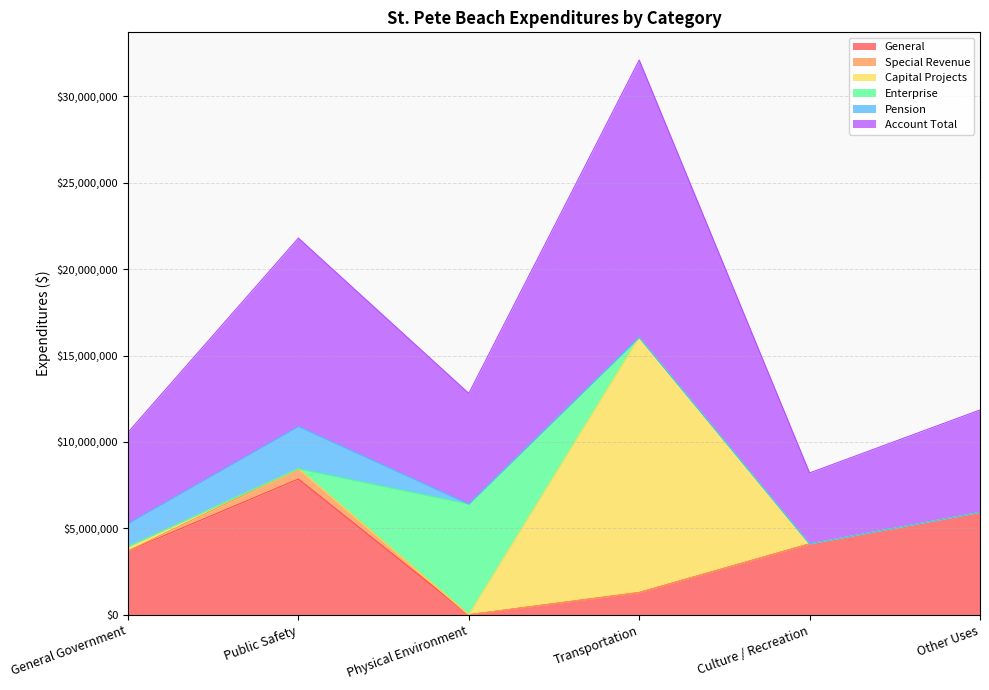

What value does the General series have at Culture / Recreation, to the nearest 10?

4103290